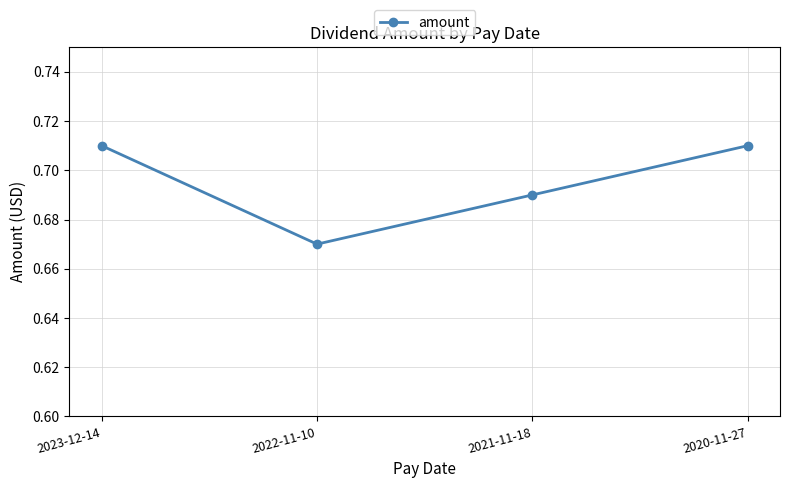

Between 2023-12-14 and 2022-11-10, which is larger?

2023-12-14